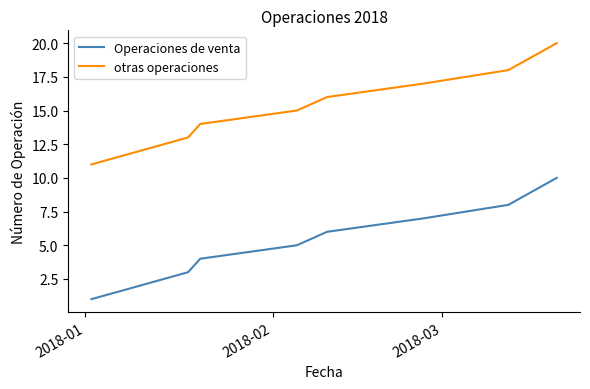

Rank the series by their average value, from lowest to highest.

Operaciones de venta, otras operaciones